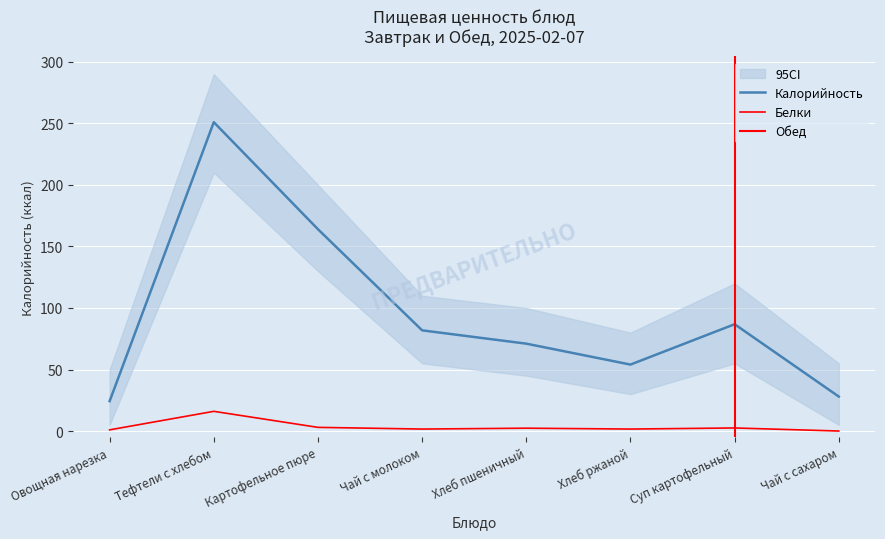

List the labels in order of Белки value, smallest first.

Чай с сахаром, Овощная нарезка, Чай с молоком, Хлеб ржаной, Хлеб пшеничный, Суп картофельный, Картофельное пюре, Тефтели c хлебом